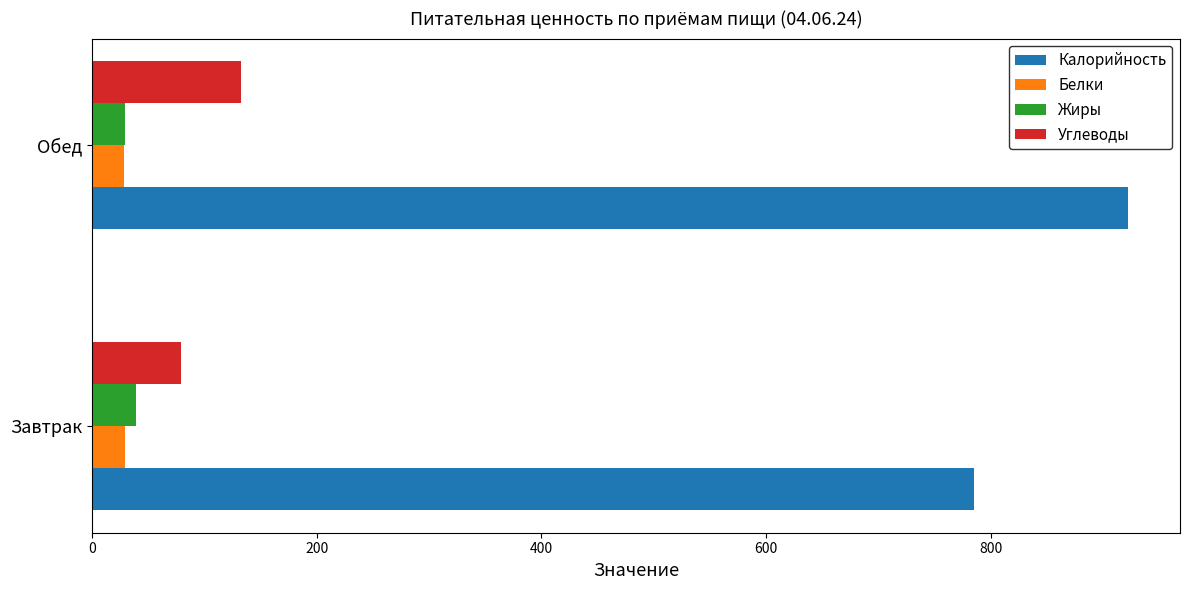

Is the value of Углеводы at Завтрак greater than the value of Калорийность at Завтрак?

No